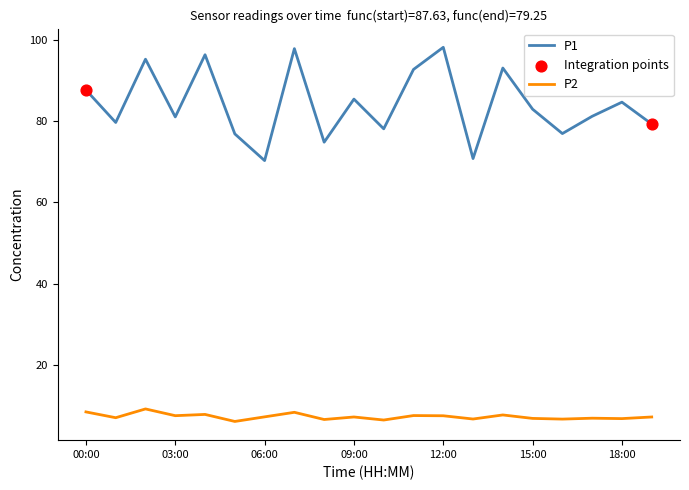

Which series has the largest total across all categories?

P1